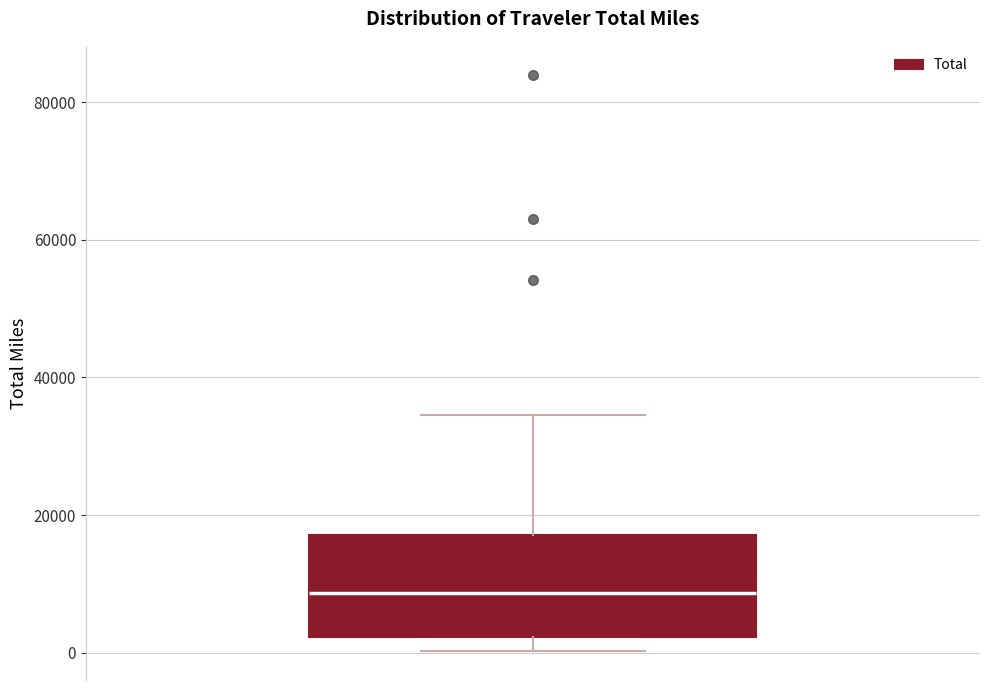

Read this box plot against the y-axis: the position of the median line, the range covered by the box, and the ends of both whiskers. The values are not printed on the chart, so give them approximately, as read against the axis.

median 8000, box 2000 to 18000, whiskers 0 to 34000